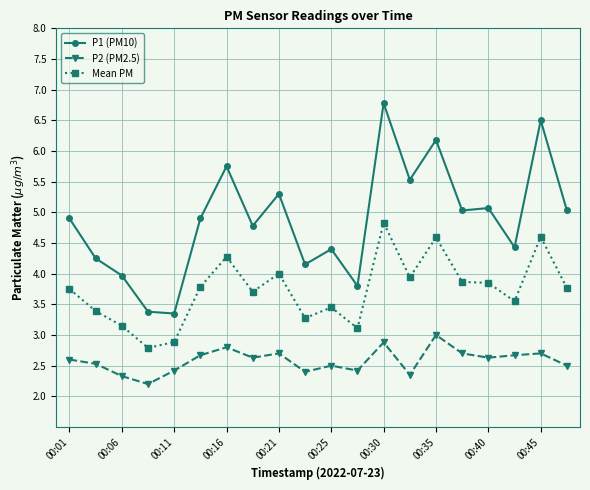

What is the value of the P2 (PM2.5) point at the 1st from the left?

2.6